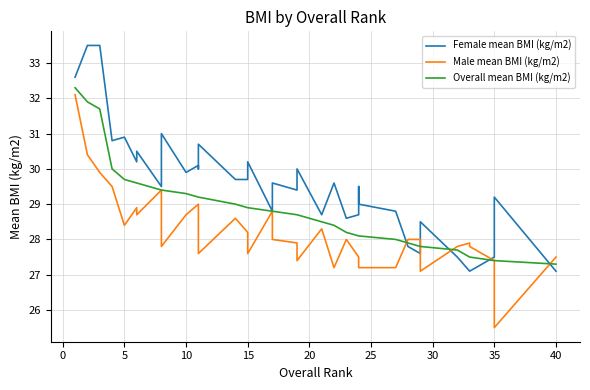

Is this an area chart (filled region under the line)?

No